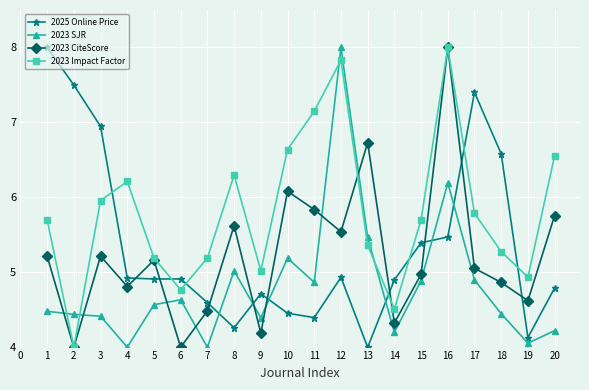

True or false: 2023 CiteScore has more than 0 interior local peaks.

True